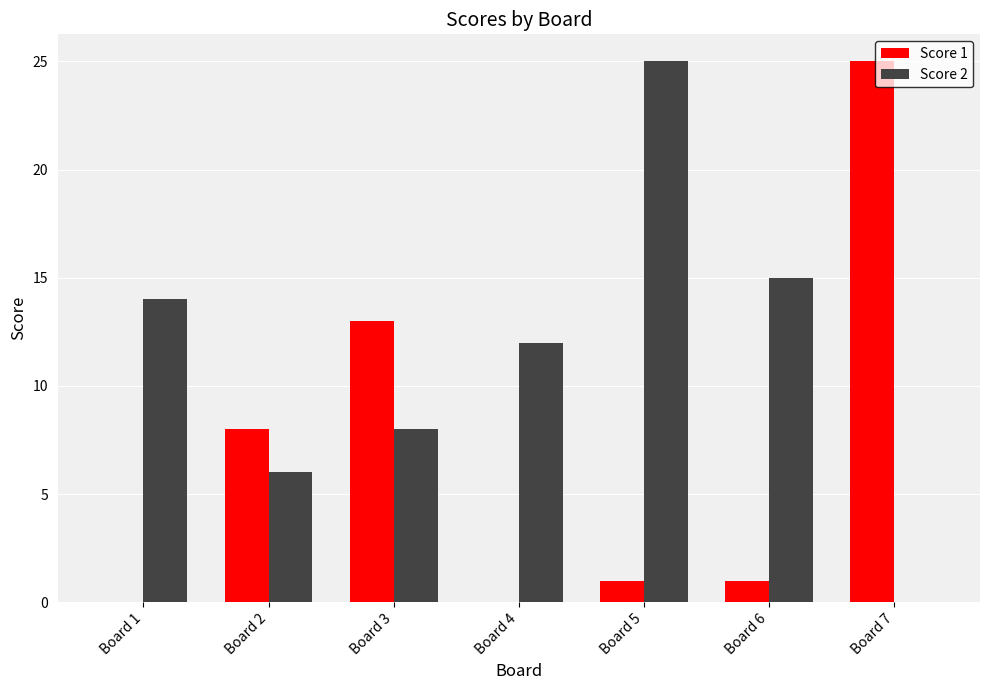

True or false: Score 2 has a value of 3 at Board 3.

False